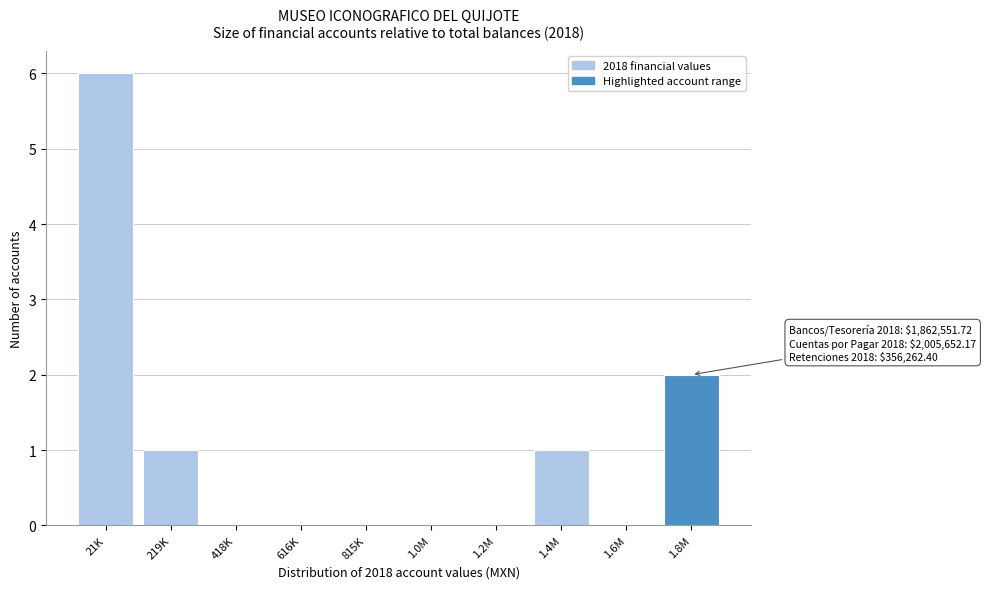

Reading left to right, extract all data points from this chart.

21K=6	219K=1	418K=0	616K=0	815K=0	1.0M=0	1.2M=0	1.4M=1	1.6M=0	1.8M=2